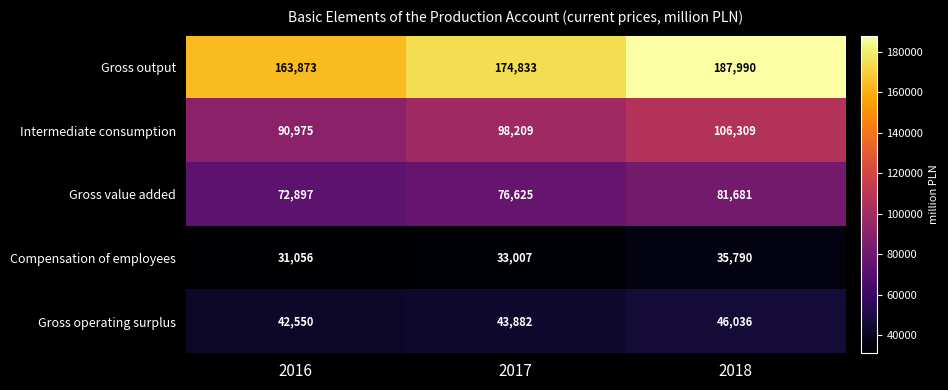

What is the difference between the second highest and minimum values in the Intermediate consumption series?

7234